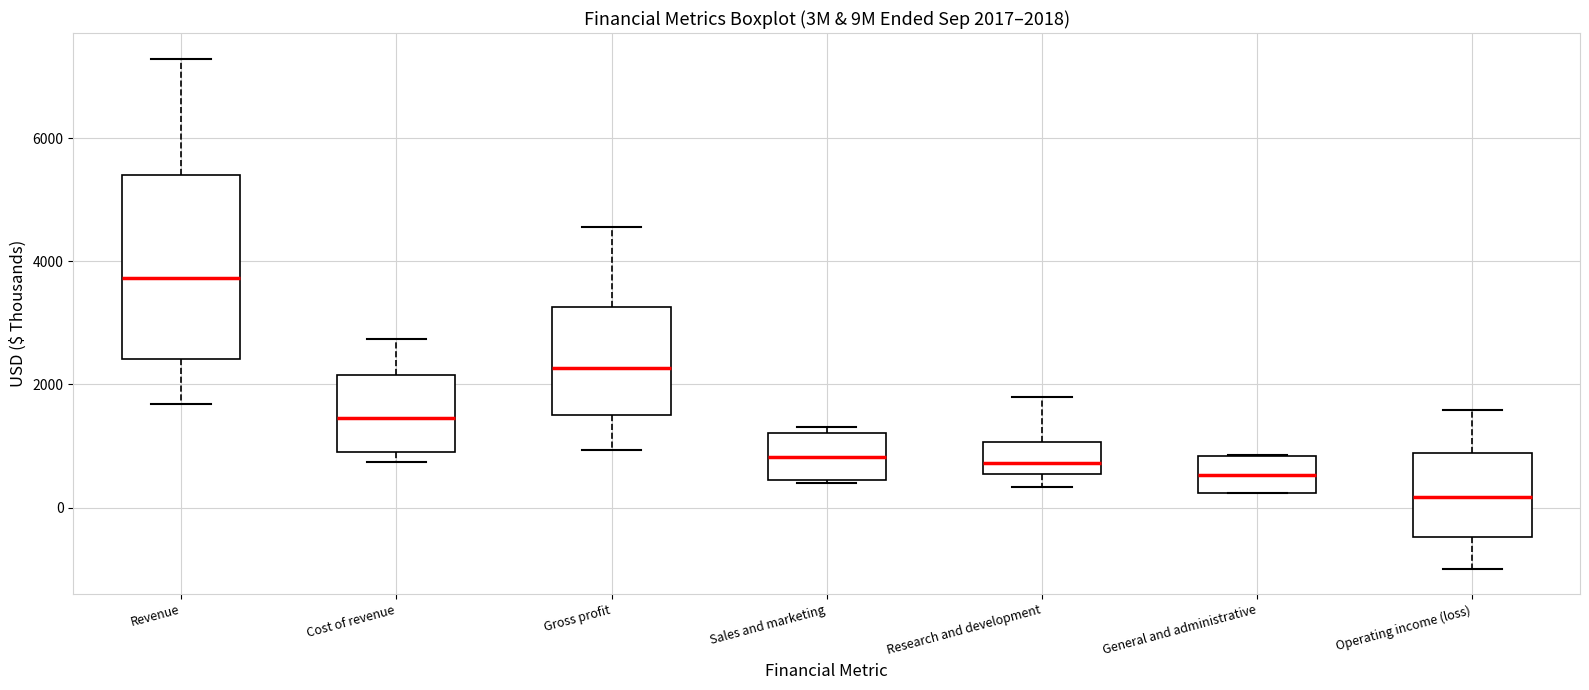

Comparing the boxes themselves (not the whiskers), which one is the tallest?

Revenue